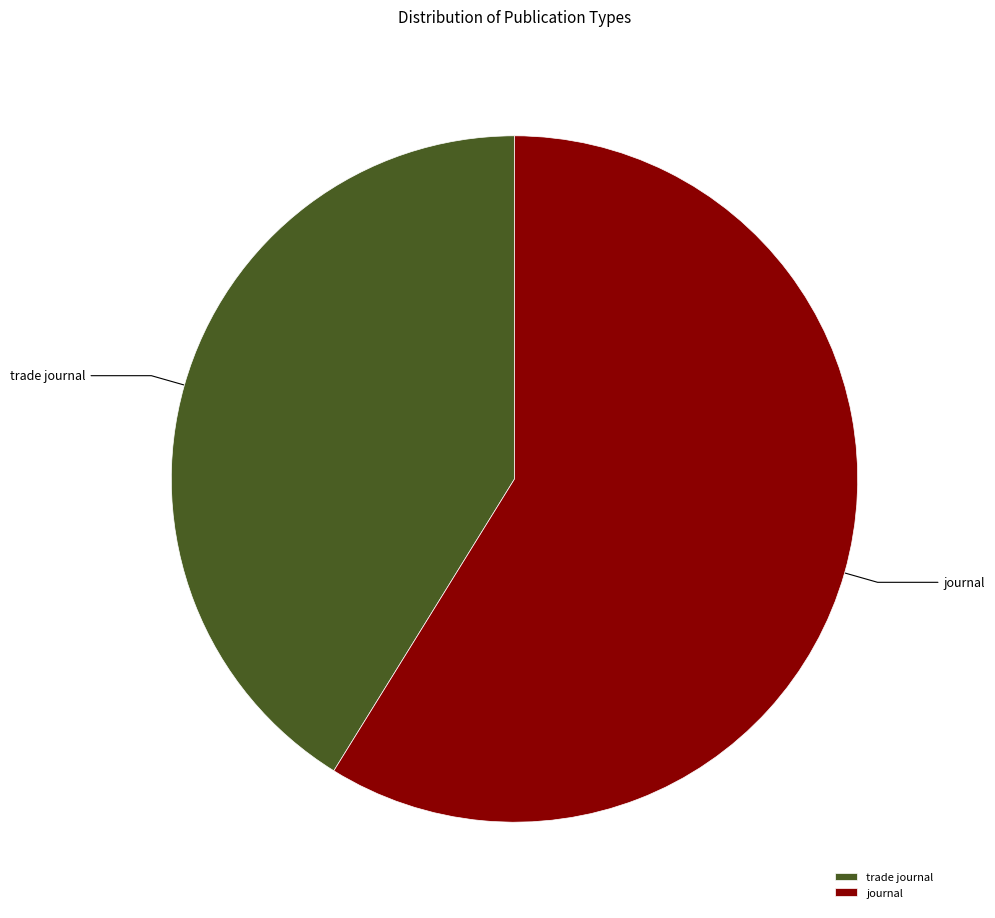

How many segments does this pie chart have?

2